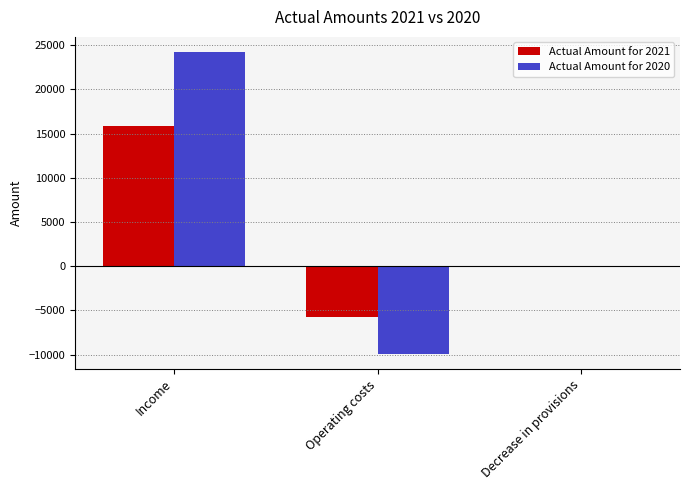

Is the value of Actual Amount for 2020 at Income greater than the value of Actual Amount for 2021 at Decrease in provisions?

Yes